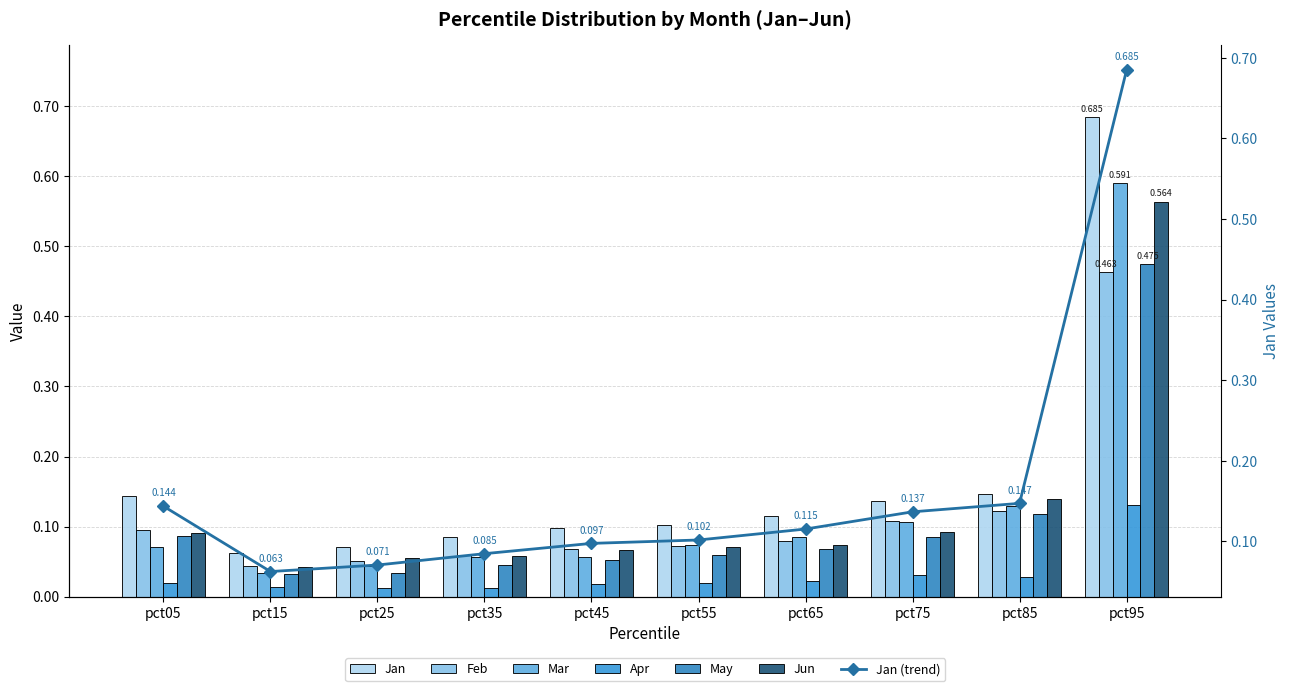

How many bars are there in each group?

6